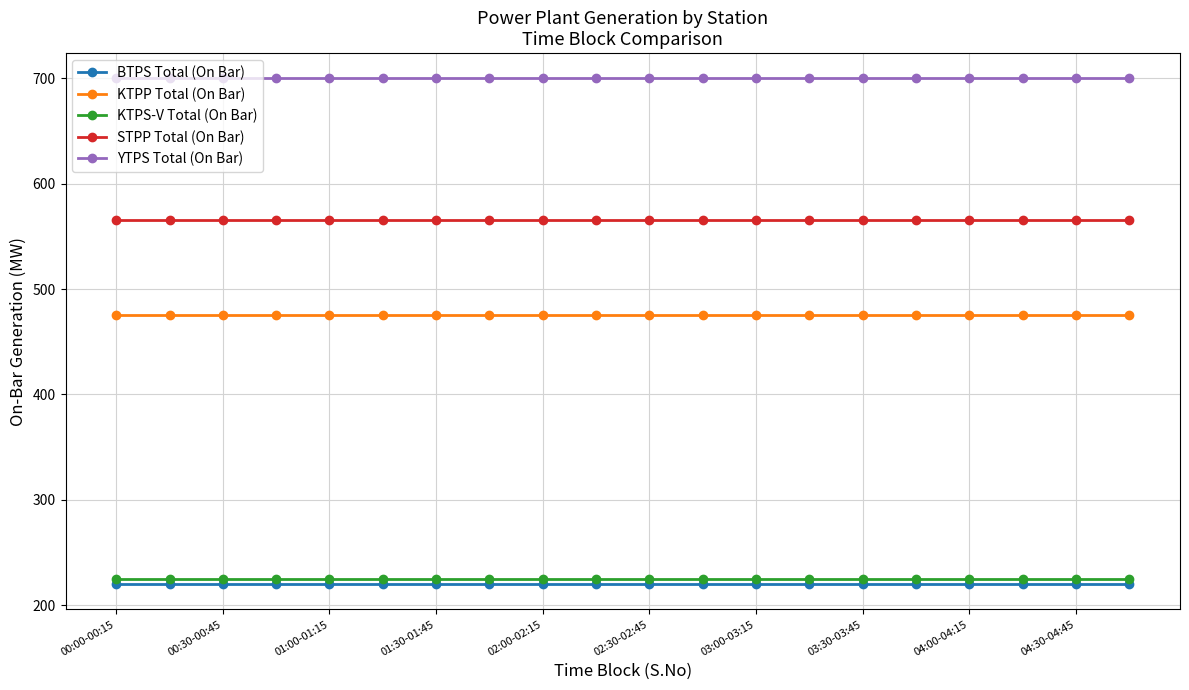

What is the sum of all KTPS-V Total (On Bar) values?

4500.0